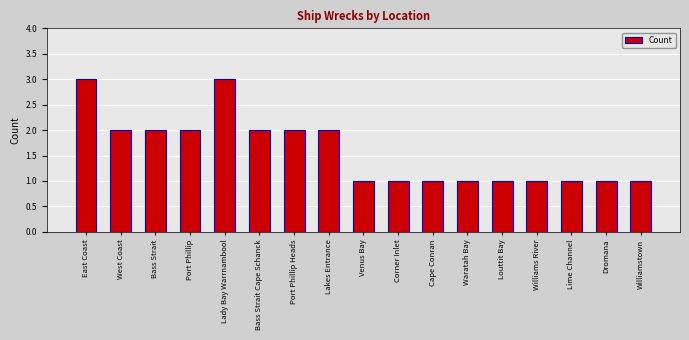

True or false: the data shows 5 at Lady Bay Warrnambool.

False